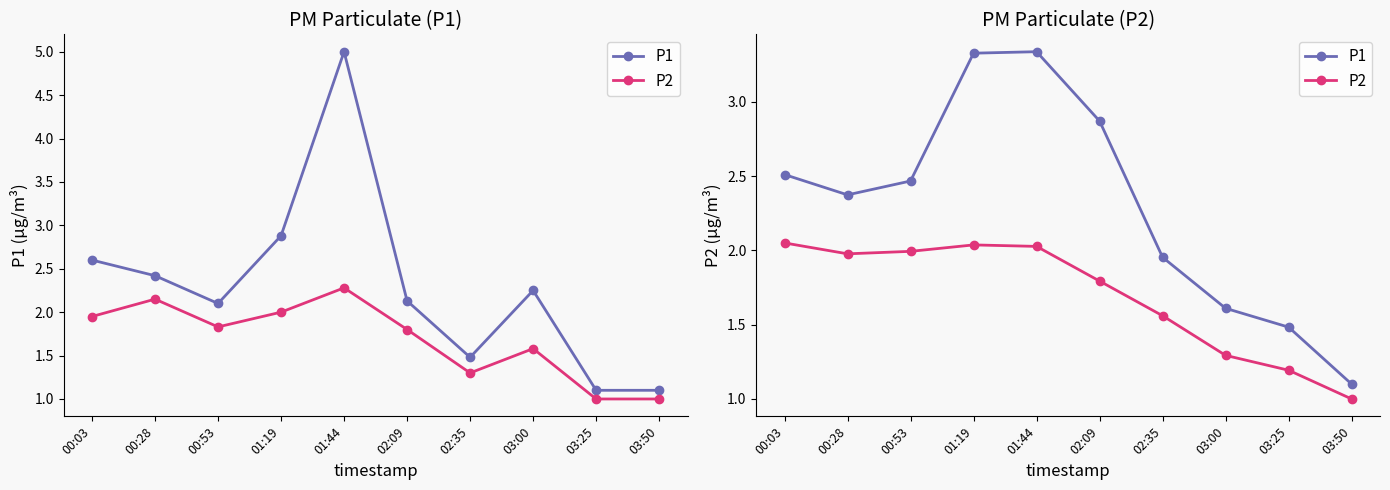

At how many categories does at least one series exceed 1?

10